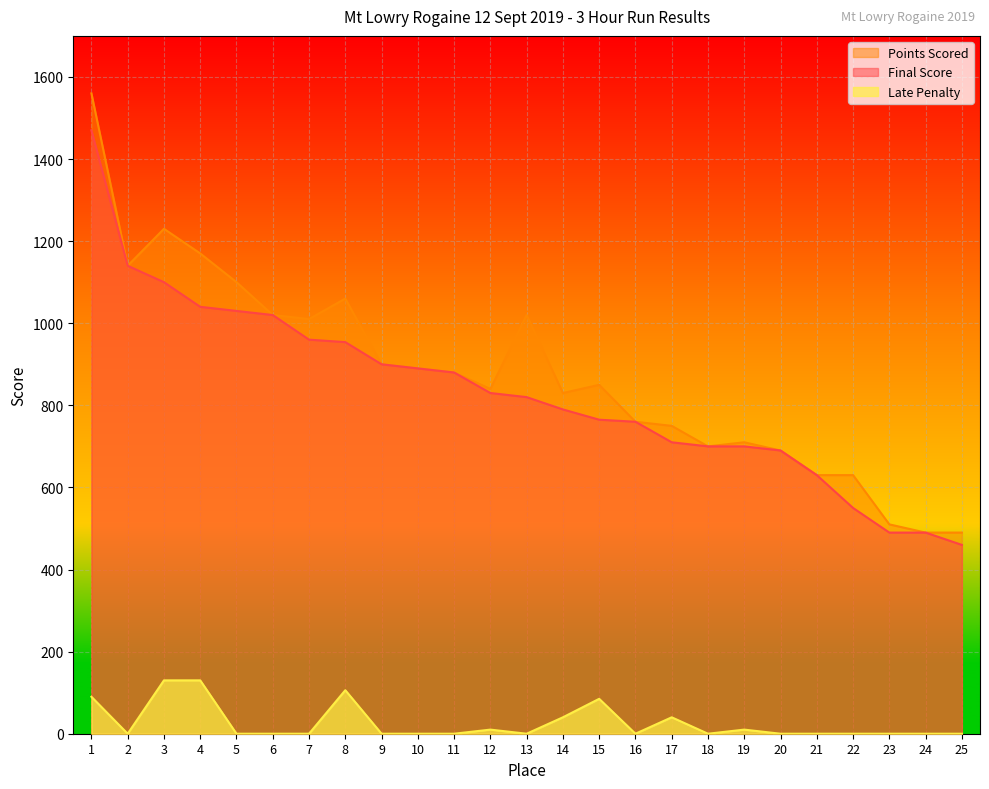

True or false: Final Score has more than 1 interior local peaks.

False